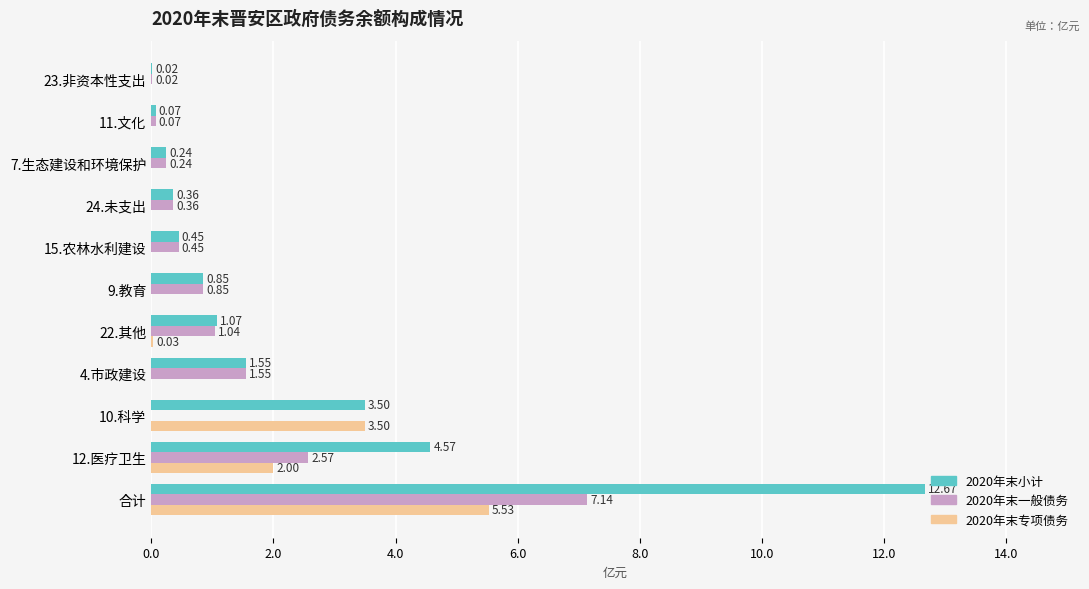

Which series changed the most between 10.科学 and 9.教育?

2020年末专项债务